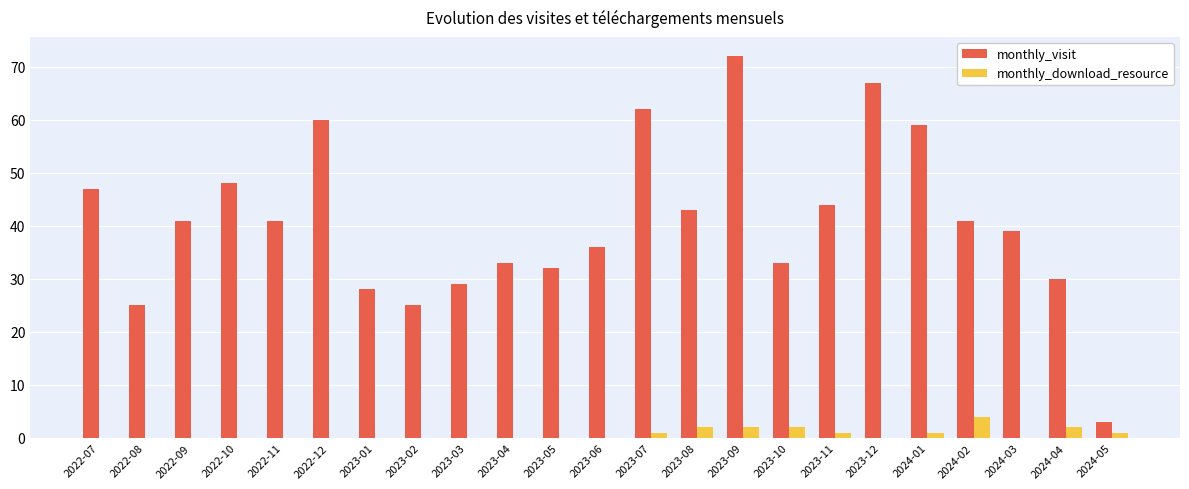

Reading right to left, what are all the values shown in this chart?

monthly_visit: 3	30	39	41	59	67	44	33	72	43	62	36	32	33	29	25	28	60	41	48	41	25	47
monthly_download_resource: 1	2	0	4	1	0	1	2	2	2	1	0	0	0	0	0	0	0	0	0	0	0	0